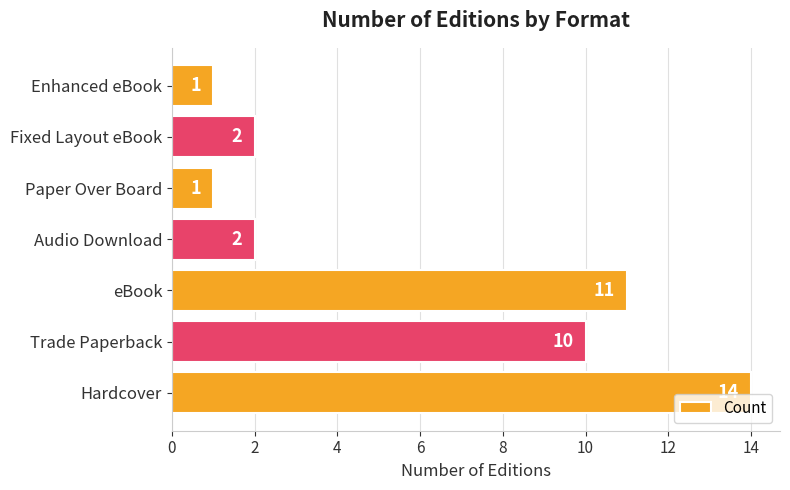

What is the sum of all values?

41